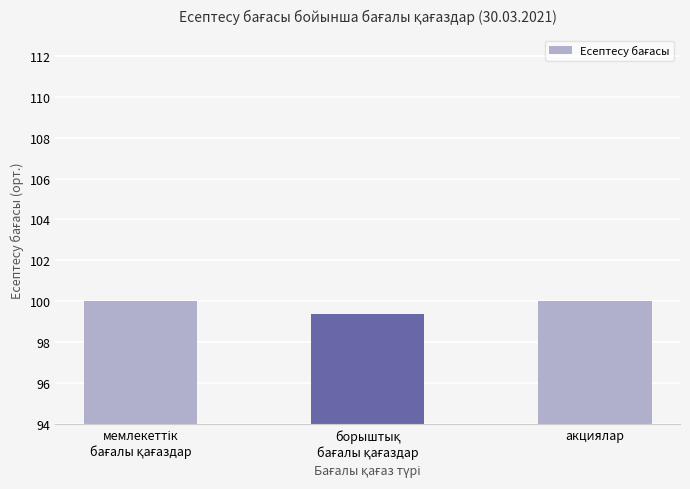

What value does the data have at акциялар?

100.0